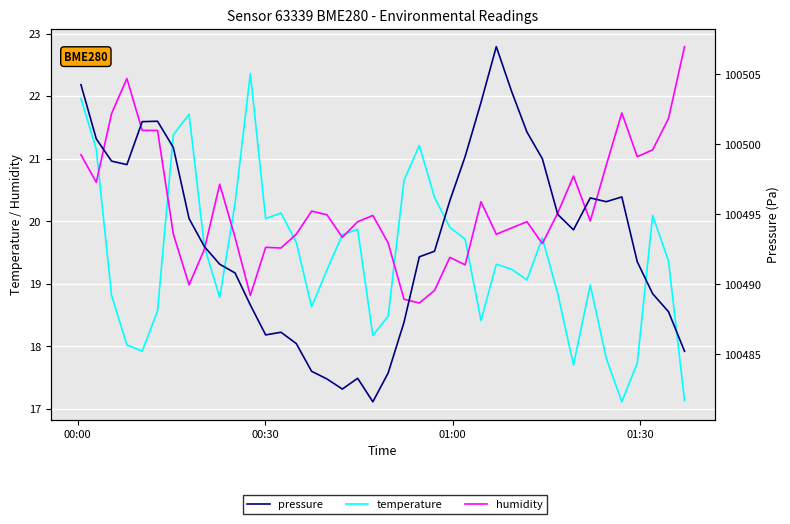

What is the average value of the temperature series?

19.4